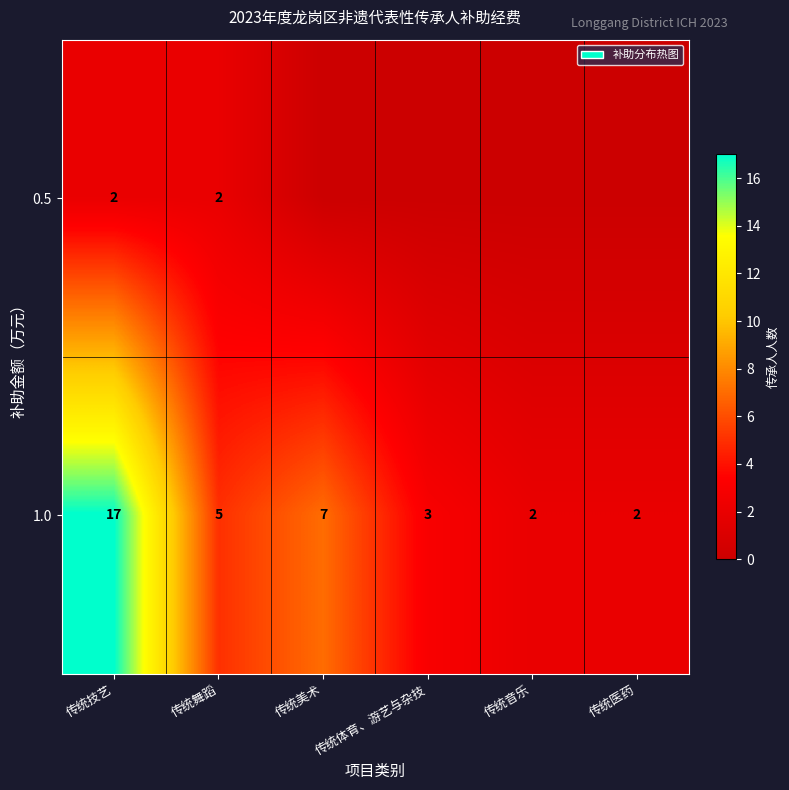

True or false: 0.5 has a value of 2 at 传统技艺.

True